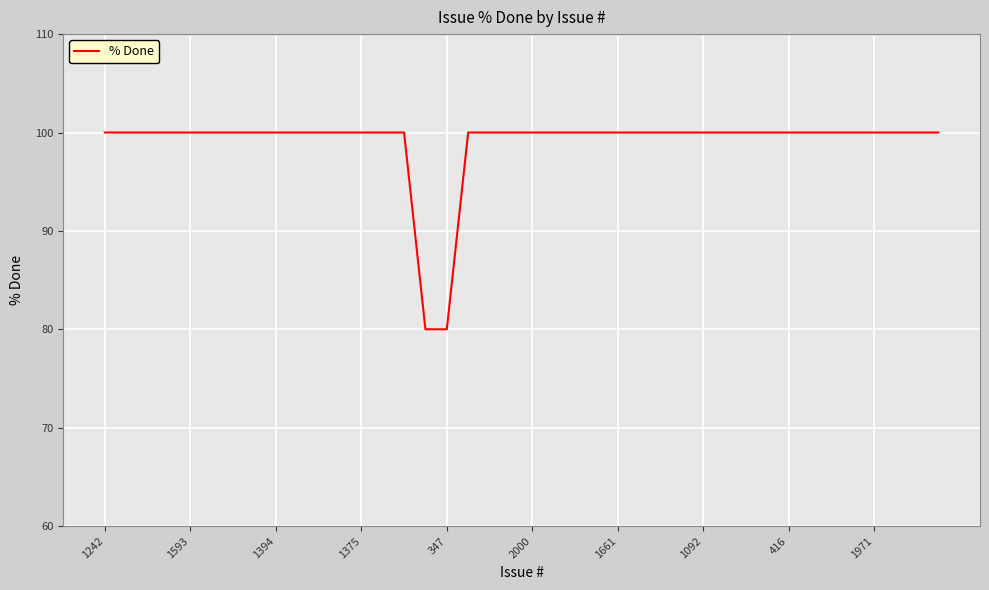

What is the difference between the maximum and minimum values?

20